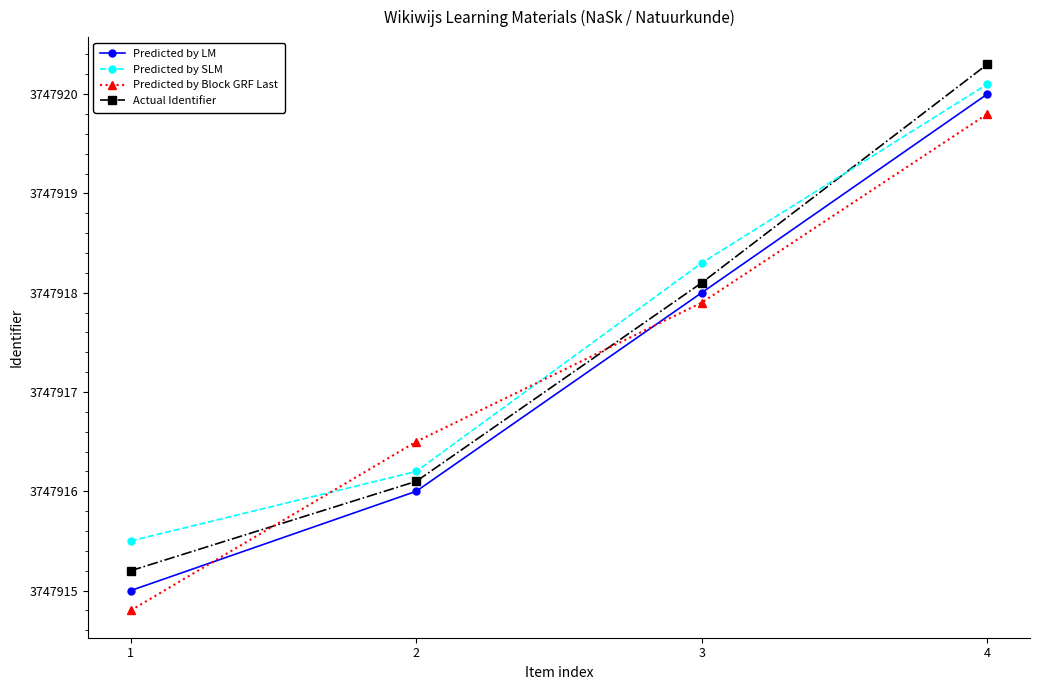

At which category is the sum across all series the highest?

4